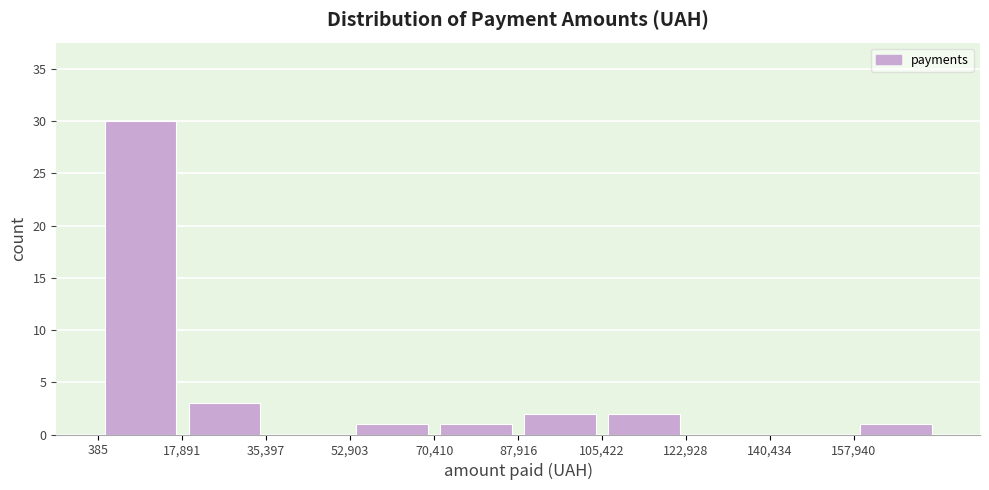

Reading left to right, list every bar in this chart as the range it spans on the x-axis followed by its height. Neither the bar edges nor the heights are printed on the chart, so give them approximately, as read against the axes.

0 to 18000: 30
18000 to 36000: 3
36000 to 52000: 0
52000 to 70000: 1
70000 to 88000: 1
88000 to 106000: 2
106000 to 122000: 2
122000 to 140000: 0
140000 to 158000: 0
158000 to 176000: 1